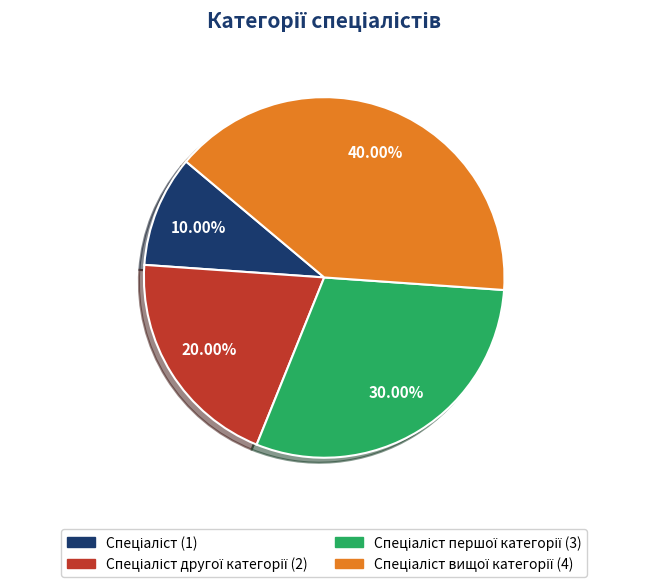

Is there any slice that represents more than half of the pie?

No